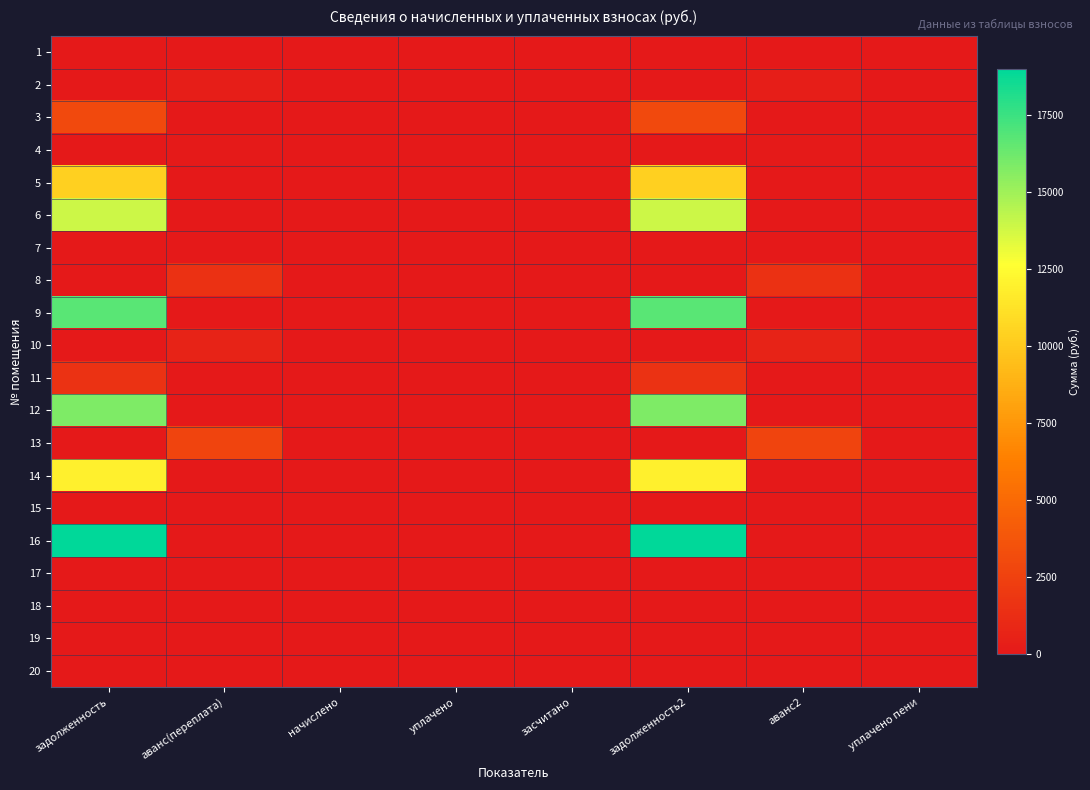

At how many categories does at least one series exceed 548?

4